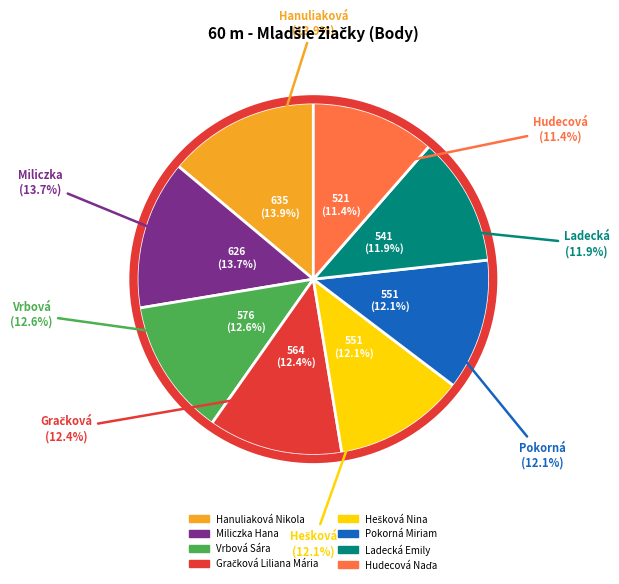

How many slices are in this pie chart?

8